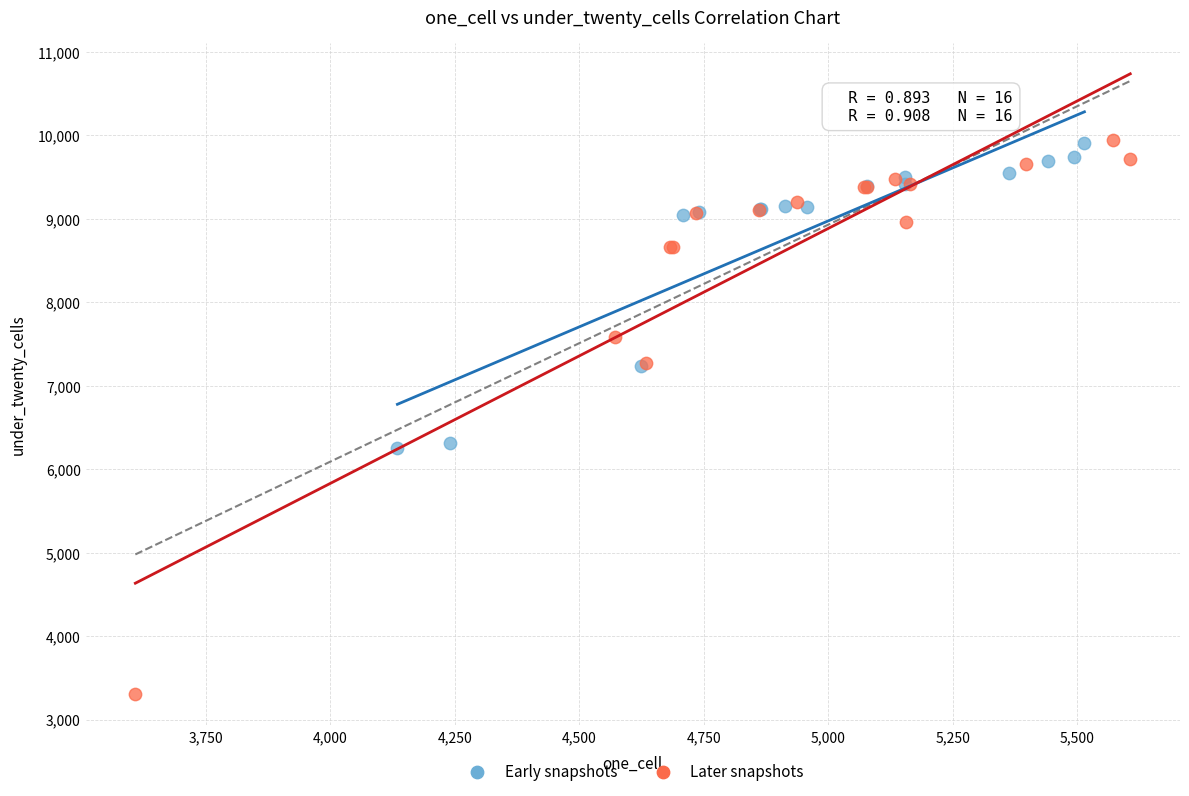

Which series contains the lowest Y value?

Later snapshots